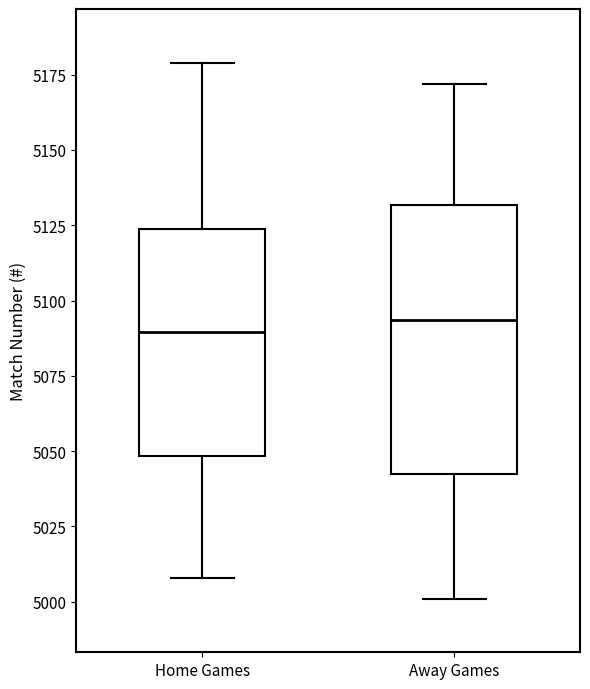

Where is the upper edge of the box for Home Games on the y-axis? The values are not printed on the chart, so give them approximately, as read against the axis.

5125